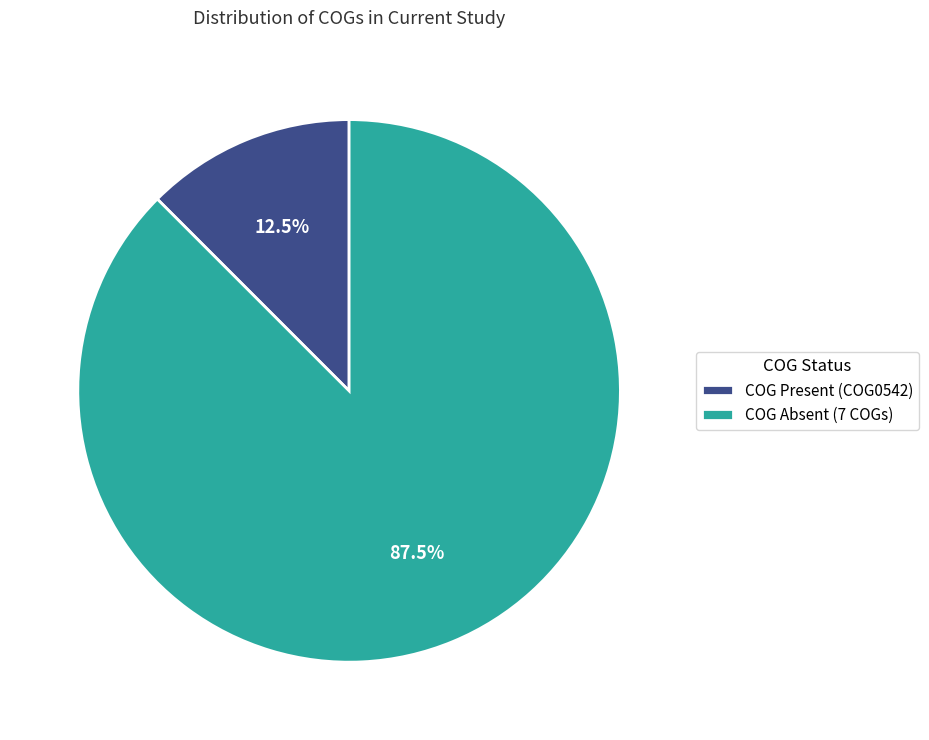

What is the majority slice?

COG Absent (7 COGs)